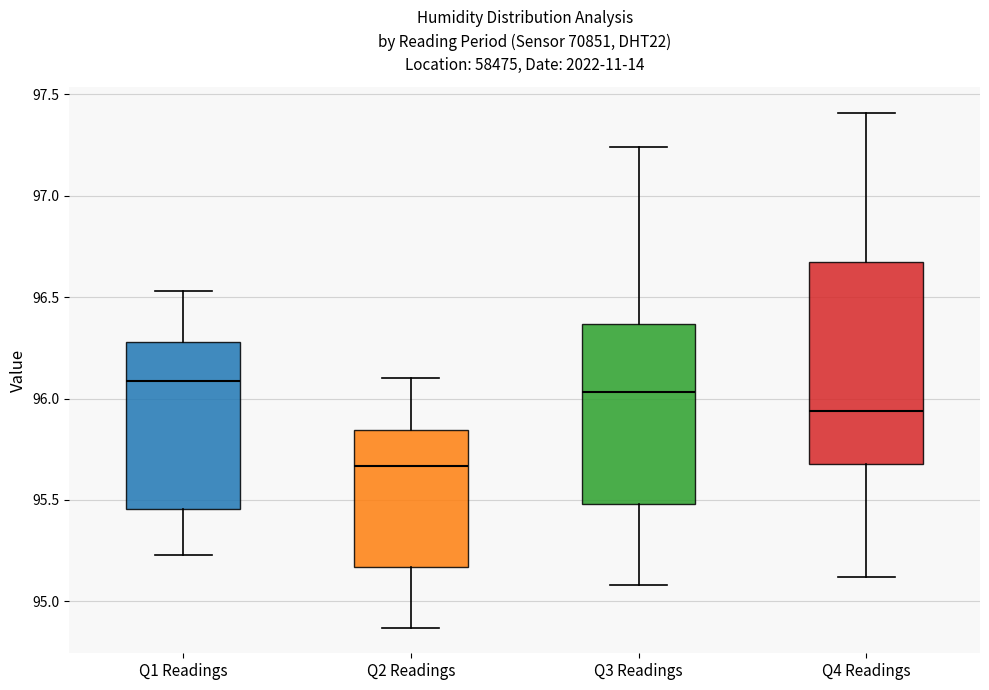

Which box has the highest median line?

Q1 Readings